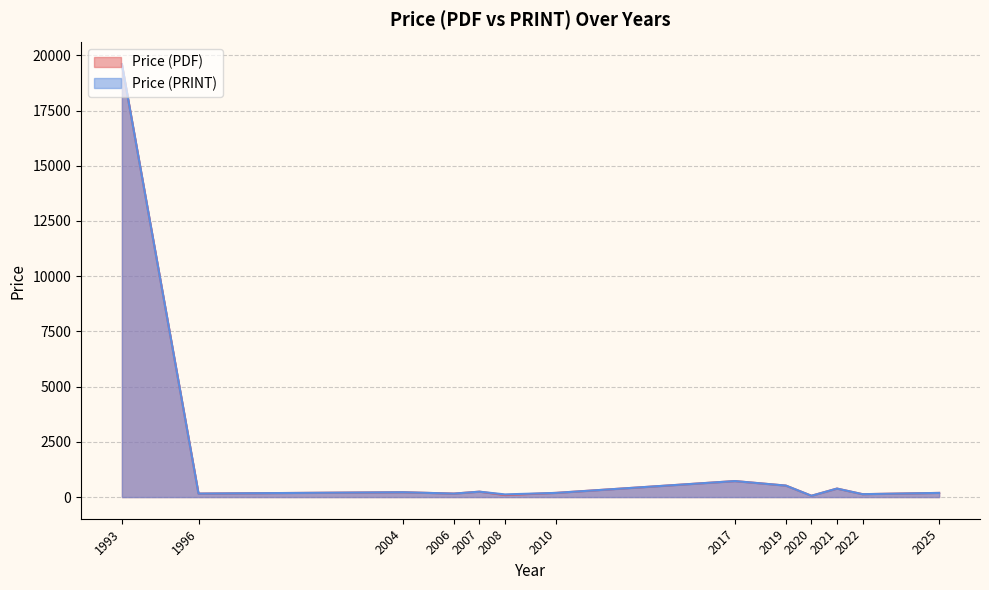

The Price (PDF) series shows 158 at 2006. True or false?

True